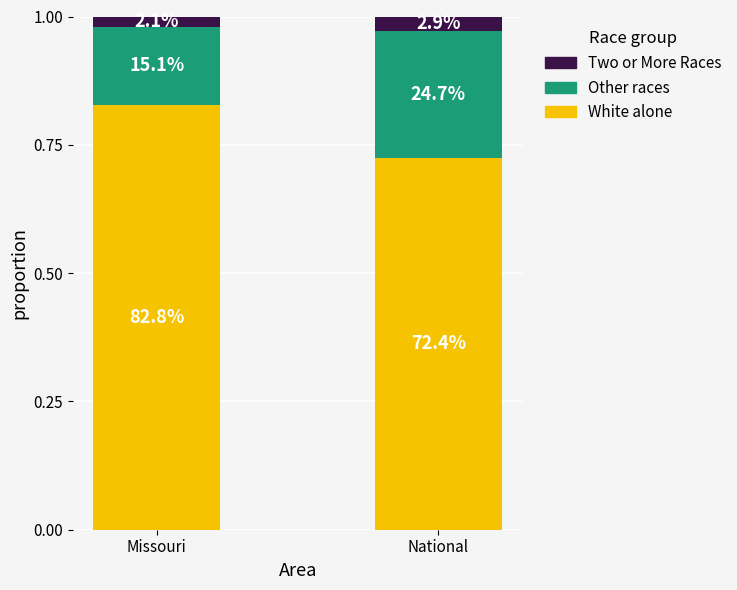

How many Two or More Races values are between 0 and 1?

2